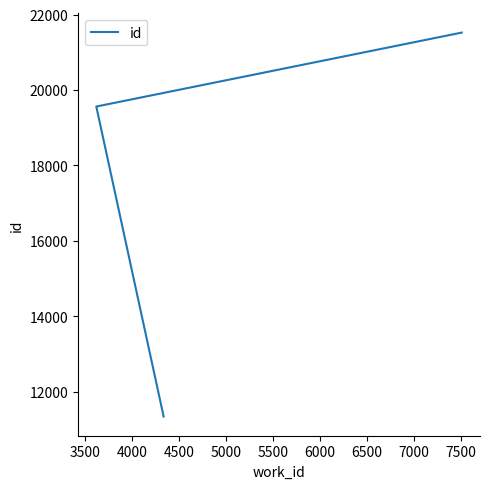

What is the sum of all values?

52425